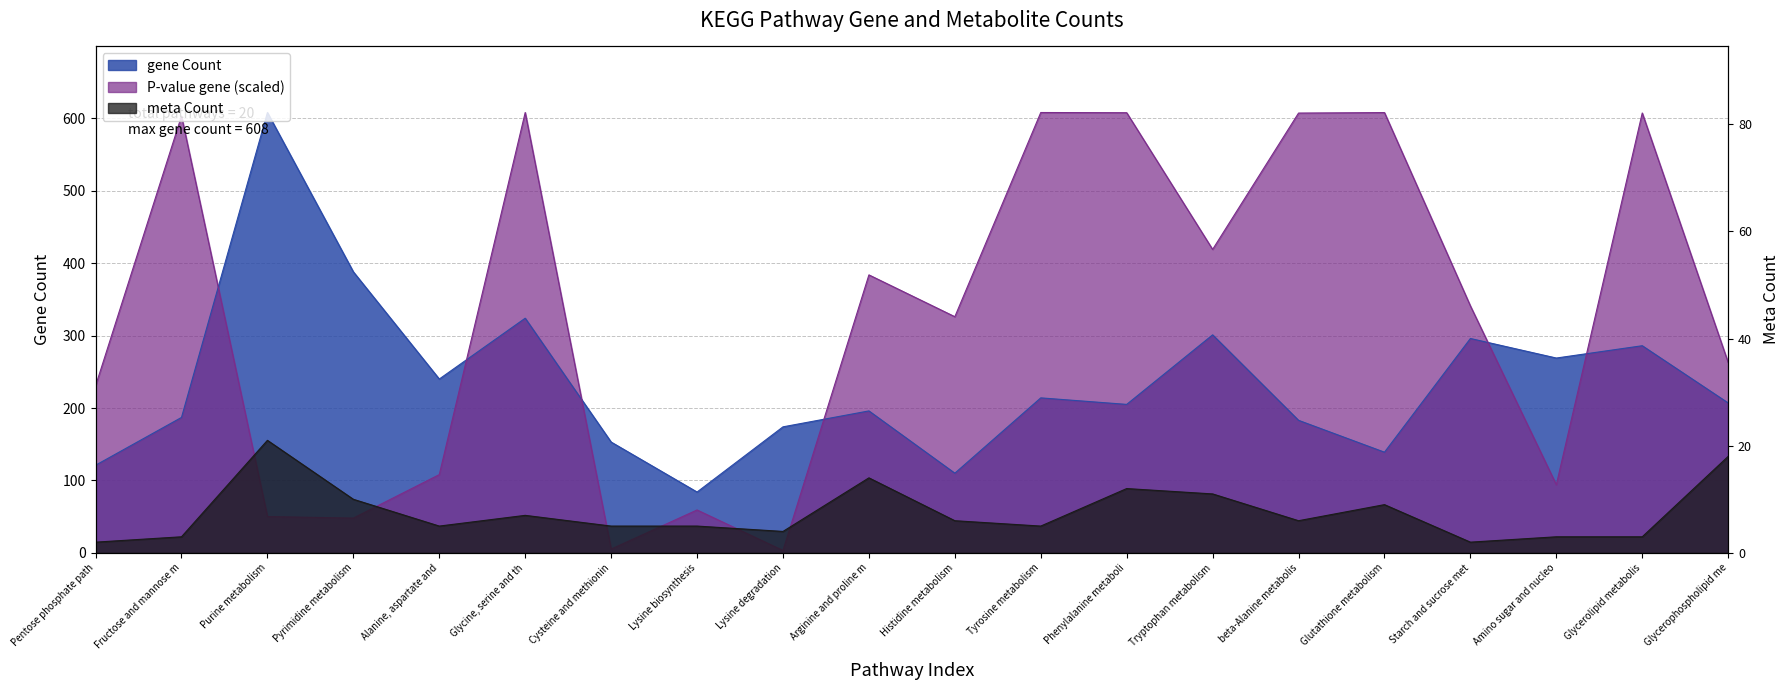

Count the number of categories in the chart.

20